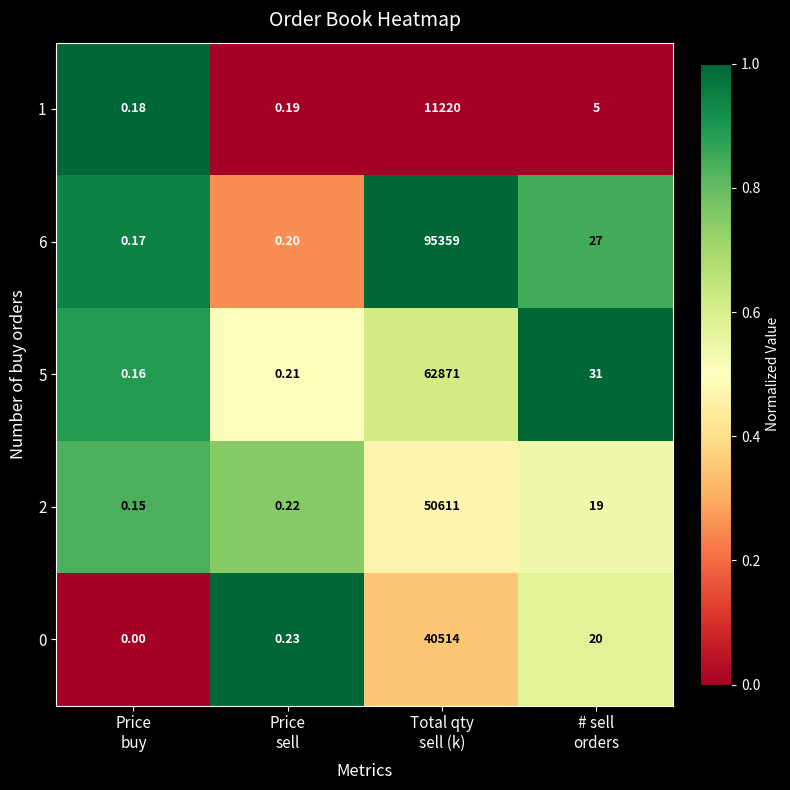

How many data points in 1 are less than 5?

2